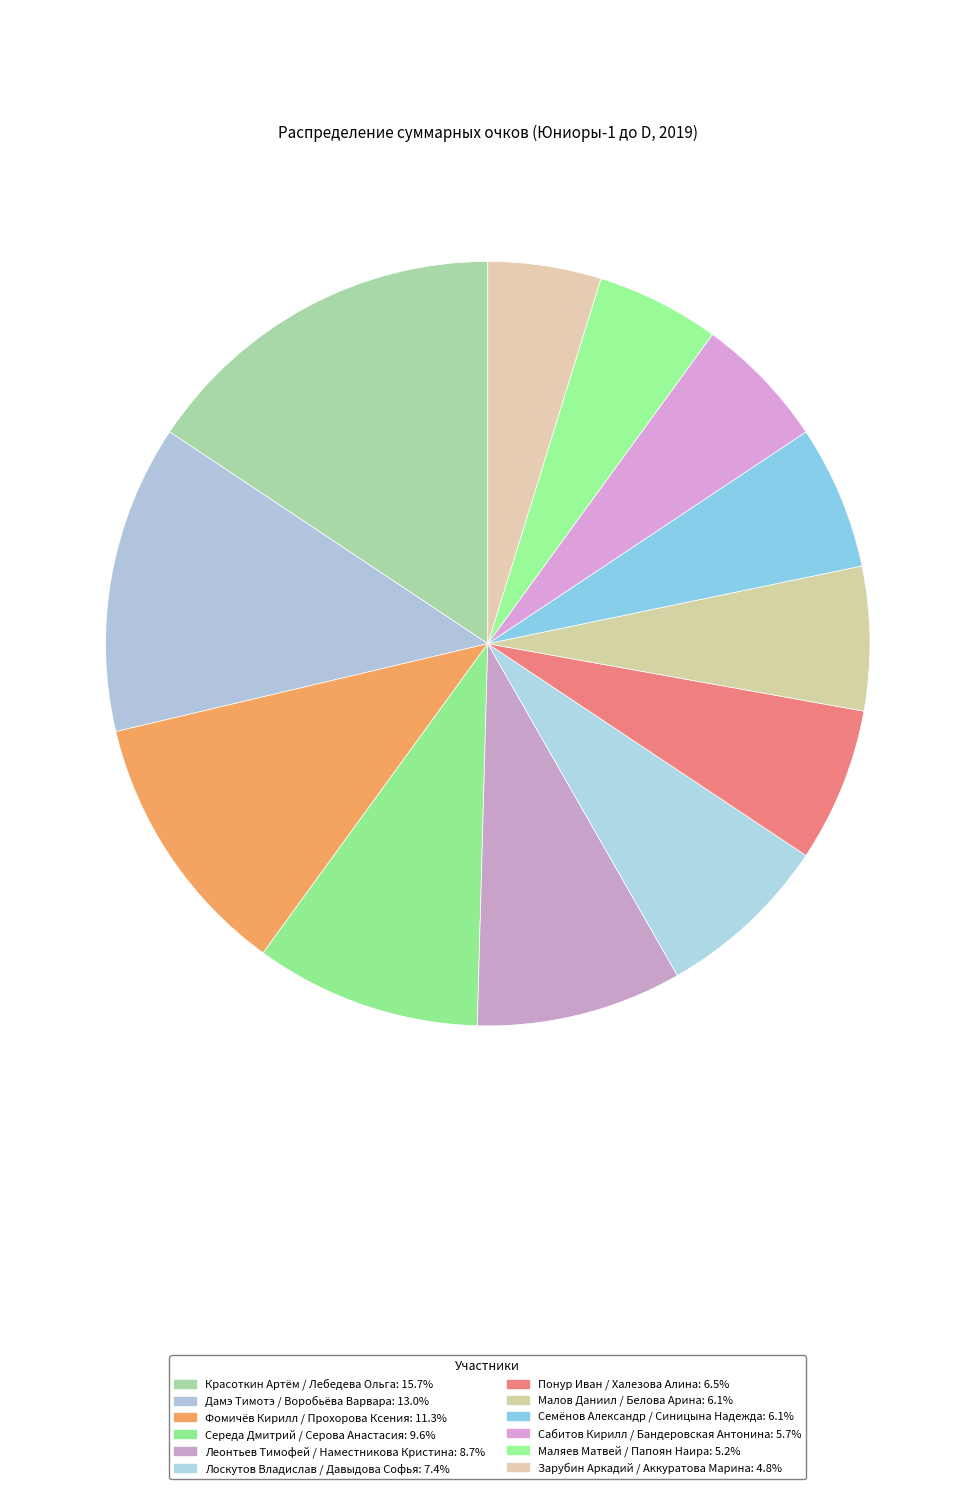

How many segments does this pie chart have?

12